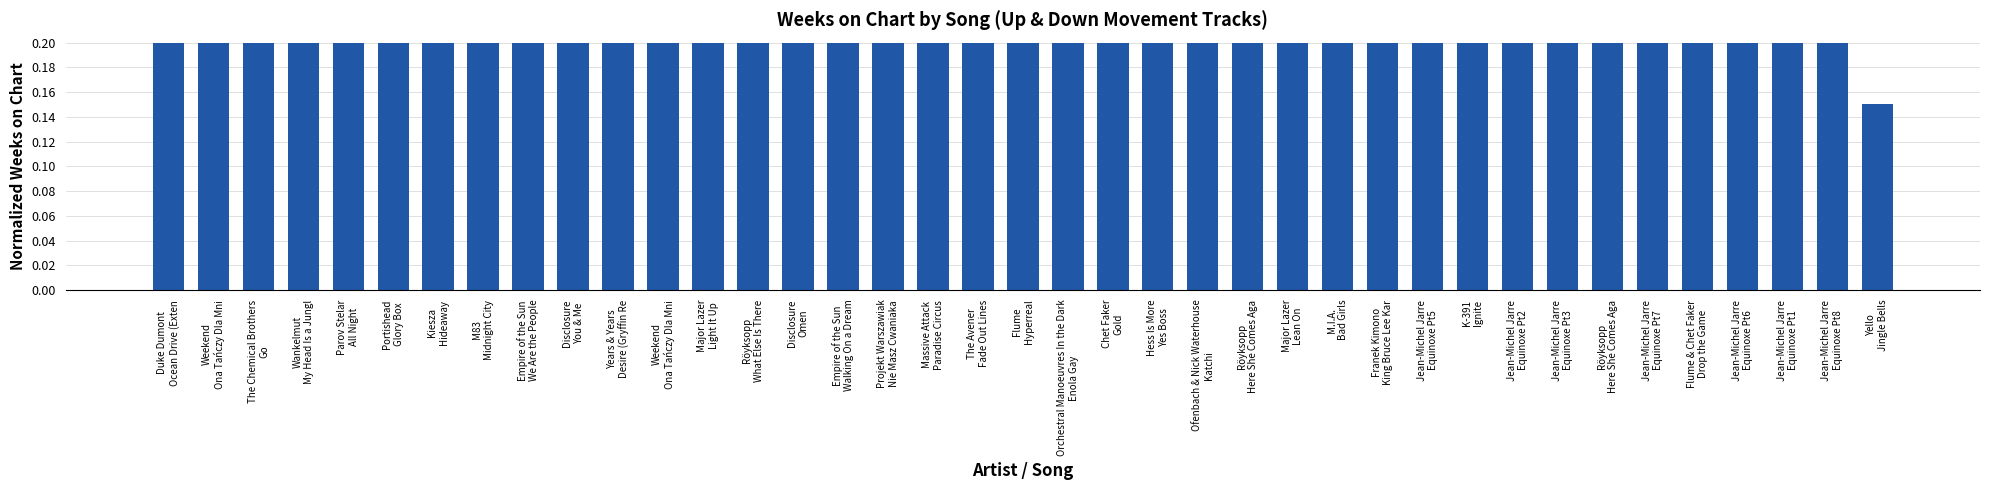

Does the chart contain any negative values?

No